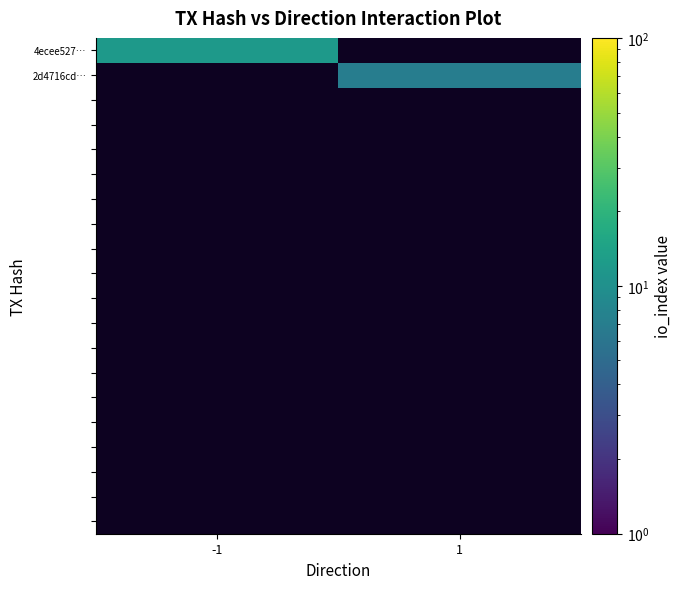

Count the number of data series in this chart.

20